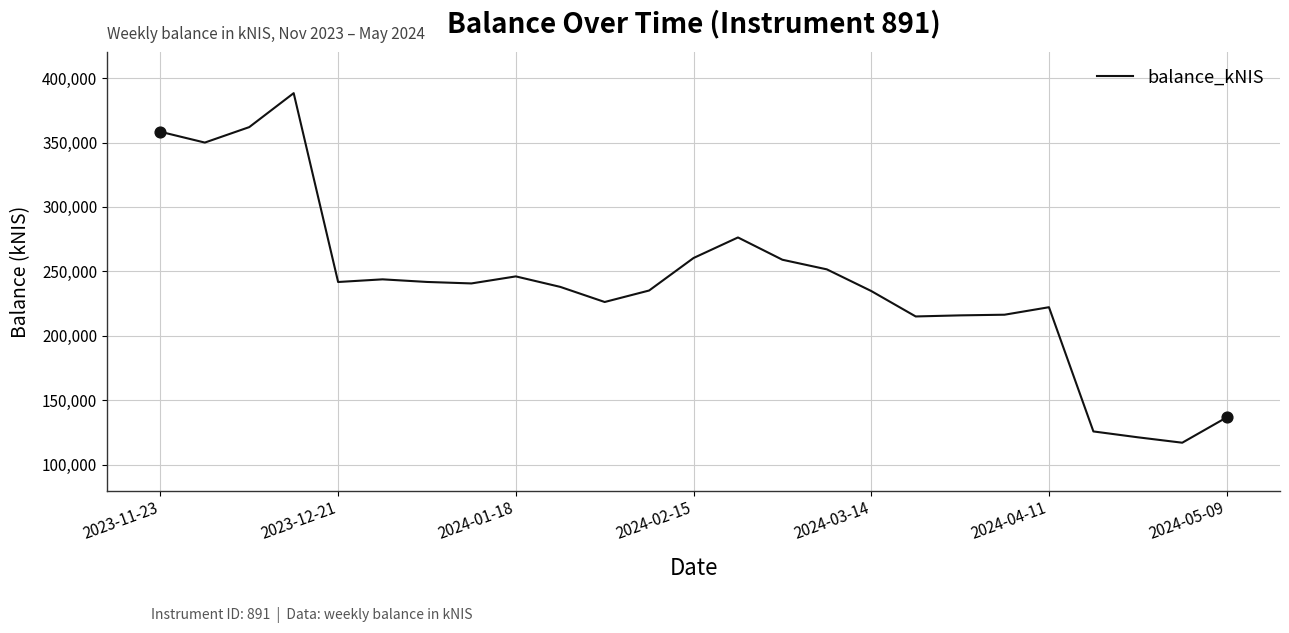

What is the difference between the maximum and minimum values?

271195.2